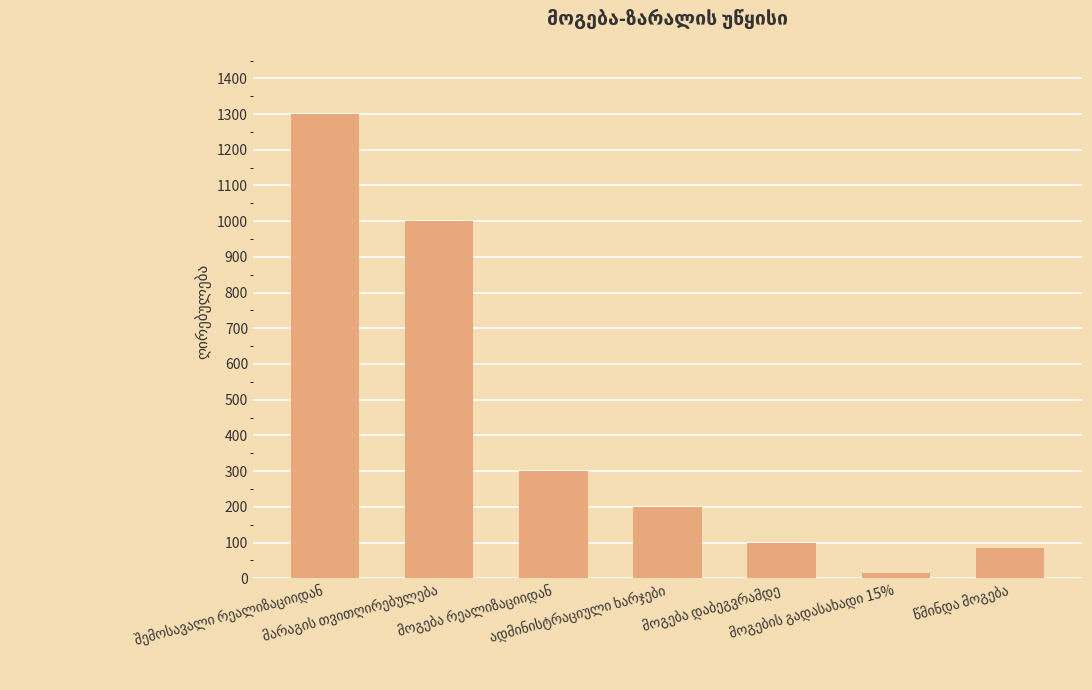

What is the smallest value displayed?

15